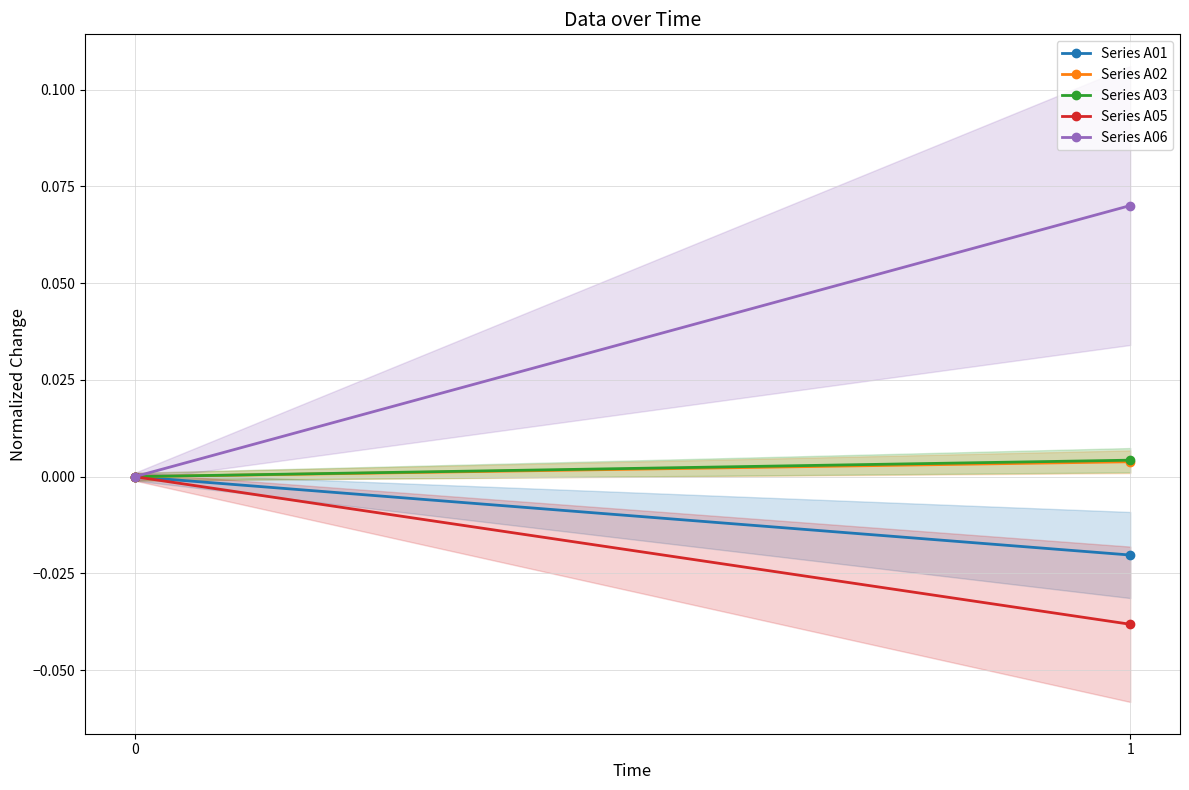

Which series has the largest range (max minus min)?

Series A06